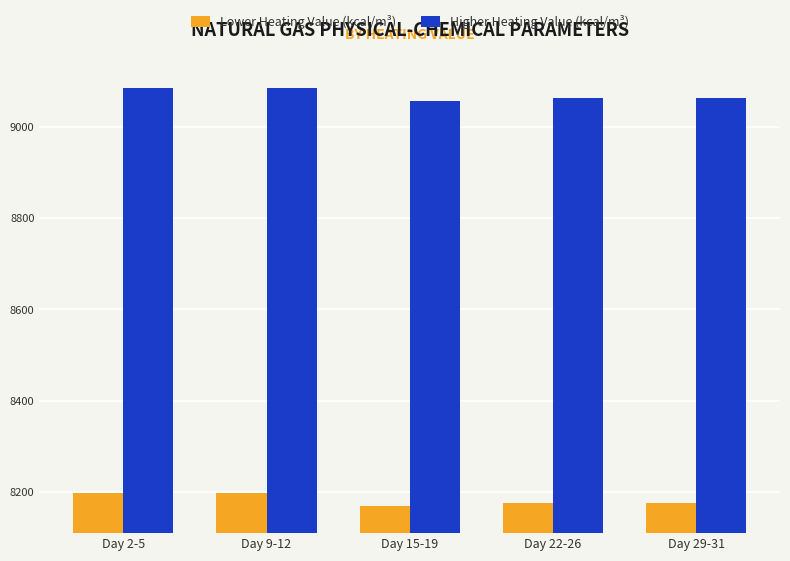

What position from the right is Day 2-5?

5